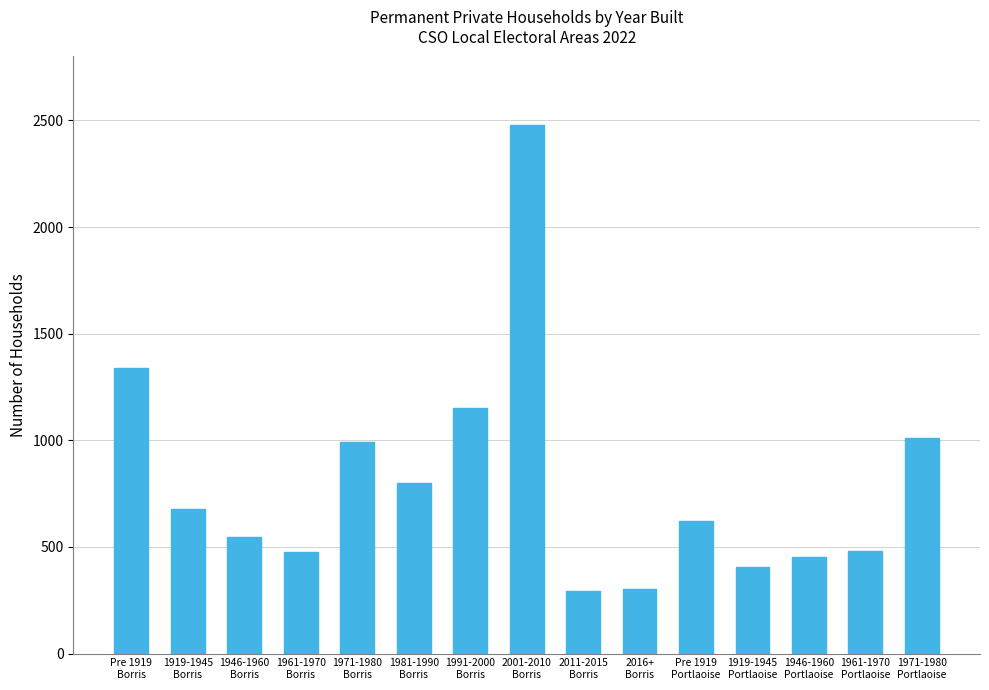

What is the difference between the maximum and minimum values?

2185